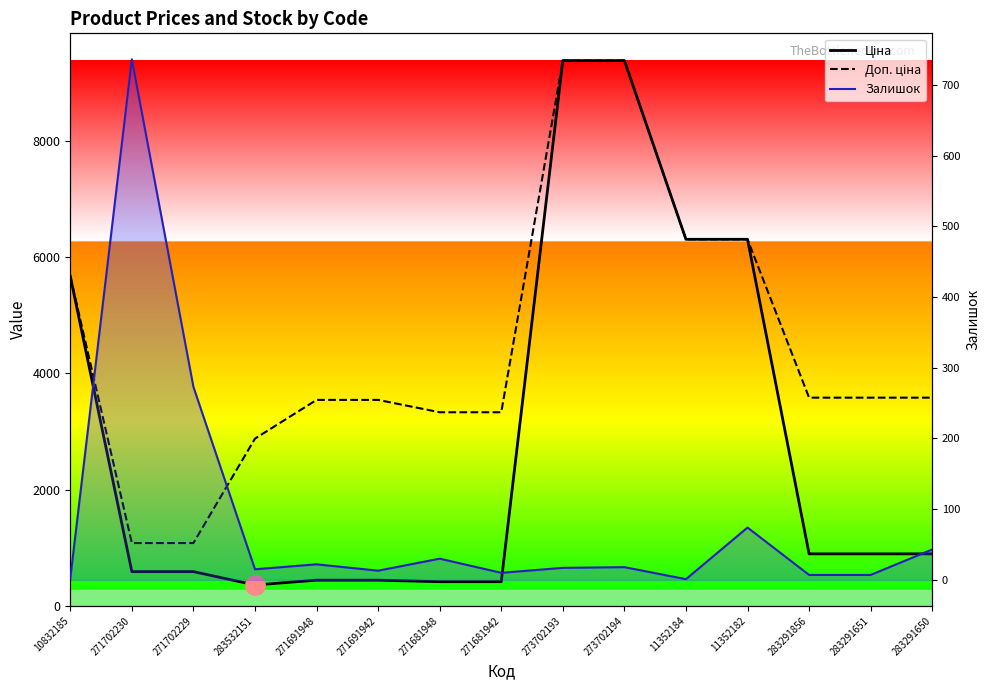

What is the difference between the highest and lowest values at 271691942?

3532.0